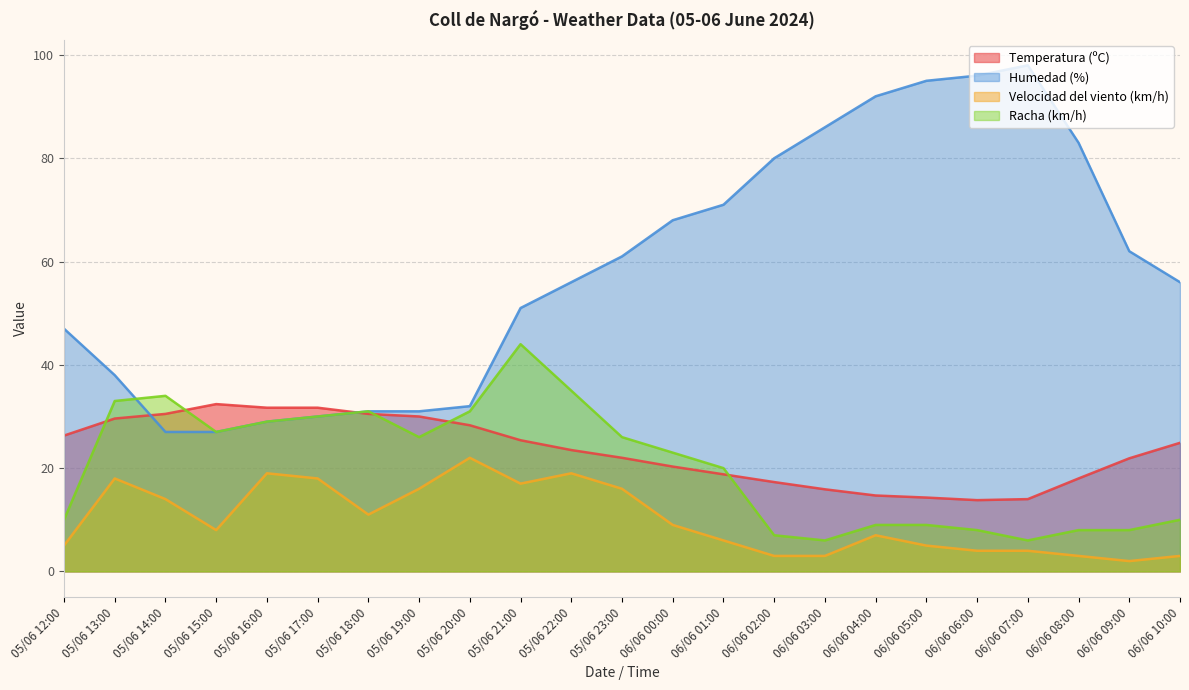

At which category is the sum across all series the highest?

05/06 21:00